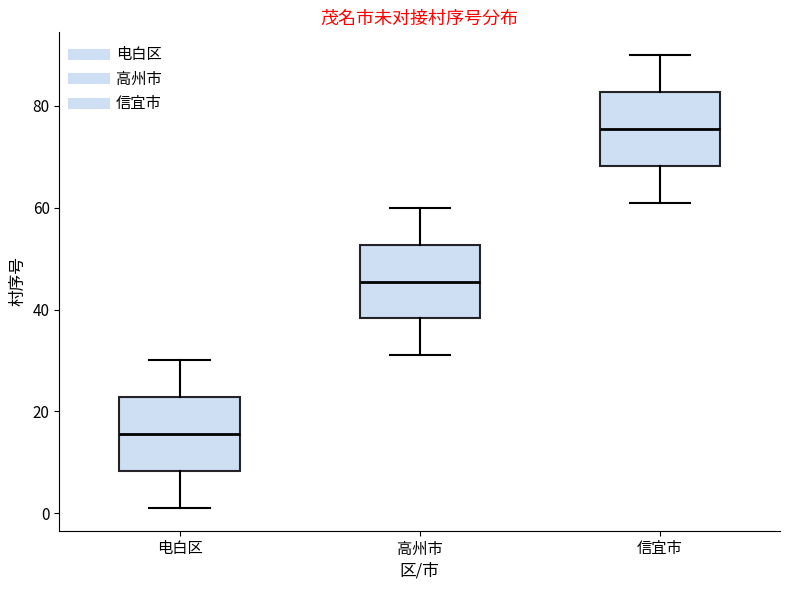

Reading left to right, read every box against the y-axis: the position of its median line, the range the box covers, and the ends of its whiskers. The values are not printed on the chart, so give them approximately, as read against the axis.

电白区: median 16, box 8 to 22, whiskers 2 to 30
高州市: median 46, box 38 to 52, whiskers 32 to 60
信宜市: median 76, box 68 to 82, whiskers 62 to 90